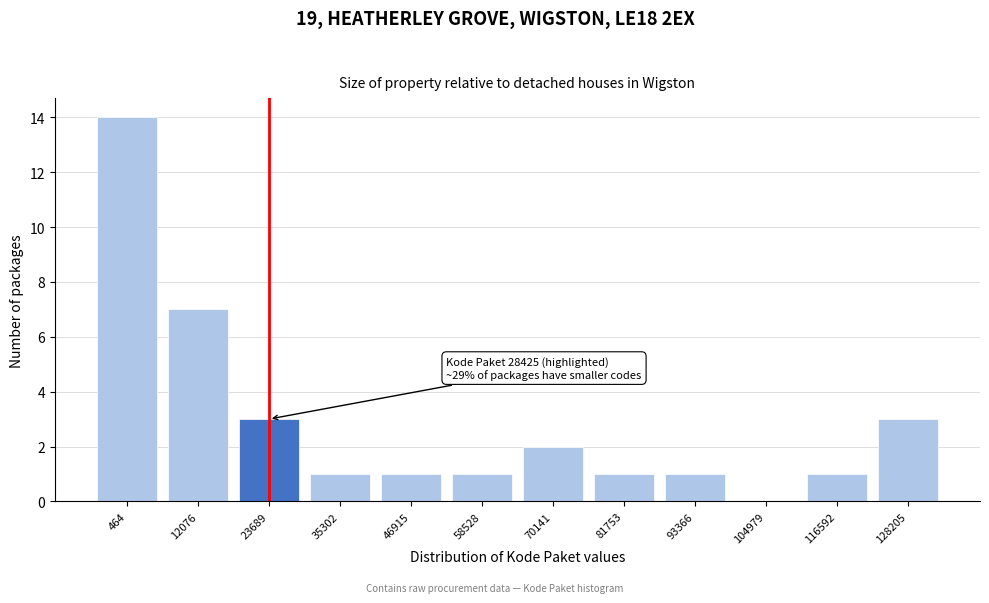

Reading left to right, extract all data points from this chart.

464=14	12076=7	23689=3	35302=1	46915=1	58528=1	70141=2	81753=1	93366=1	104979=0	116592=1	128205=3